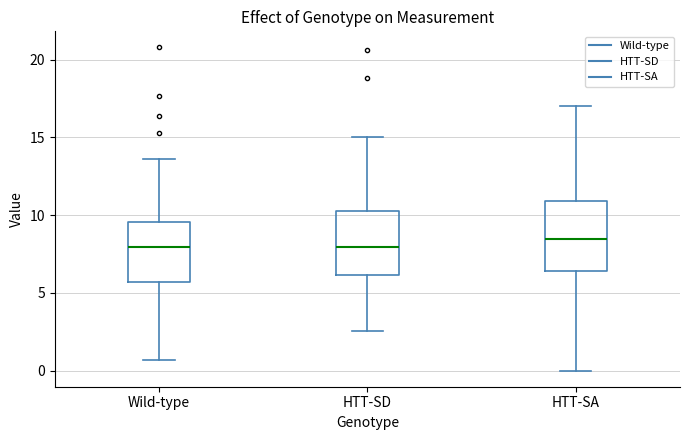

Reading left to right, transcribe this box plot: for each box, give where its median line is, the range the box spans, and where its two whiskers end, as read against the y-axis. The values are not printed on the chart, so give them approximately, as read against the axis.

Wild-type: median 8.0, box 5.5 to 9.5, whiskers 0.5 to 13.5
HTT-SD: median 8.0, box 6.0 to 10.5, whiskers 2.5 to 15.0
HTT-SA: median 8.5, box 6.5 to 11.0, whiskers 0.0 to 17.0